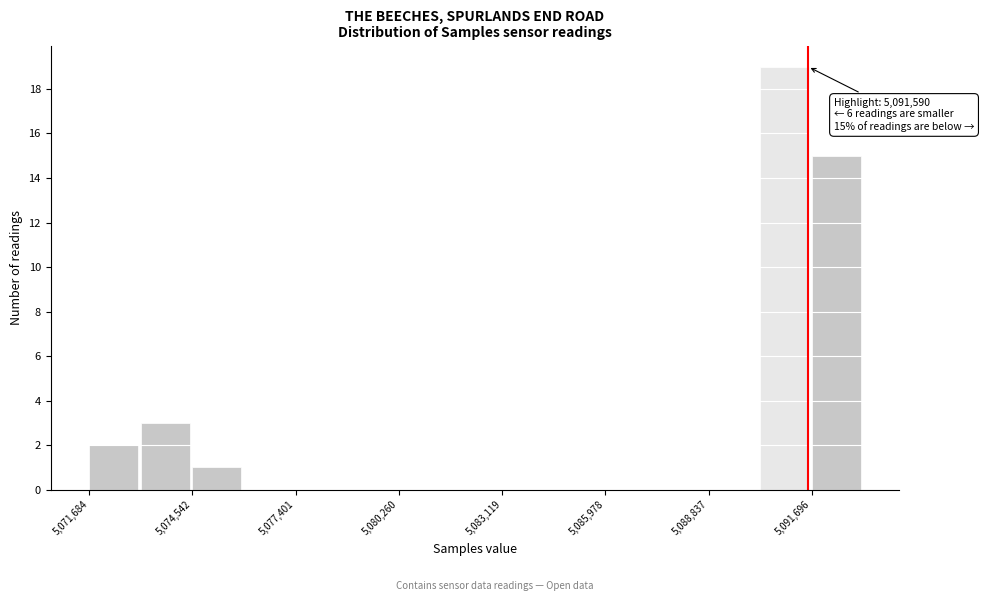

Around what value on the x-axis is the tallest bar? Give the approximate position of its centre, as read against the axis.

5091000